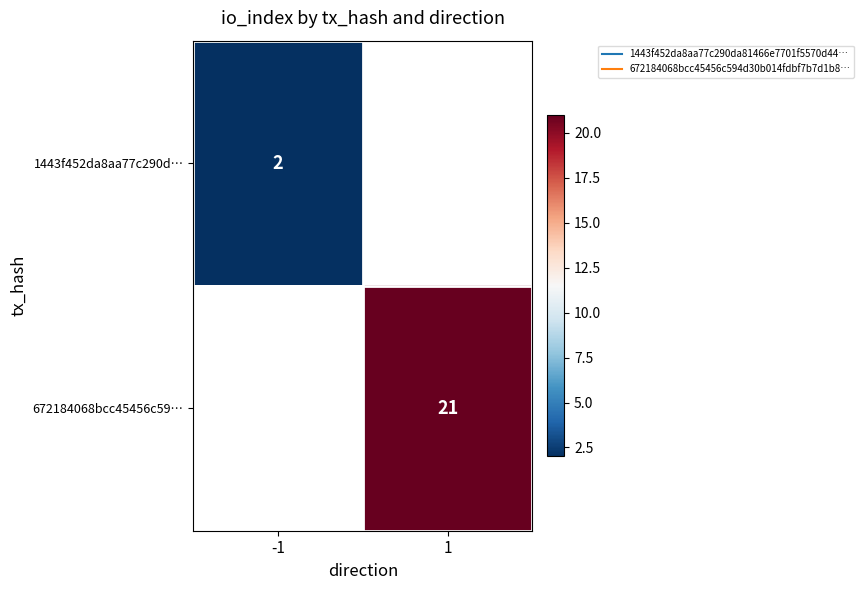

At how many categories does at least one series exceed 16?

1